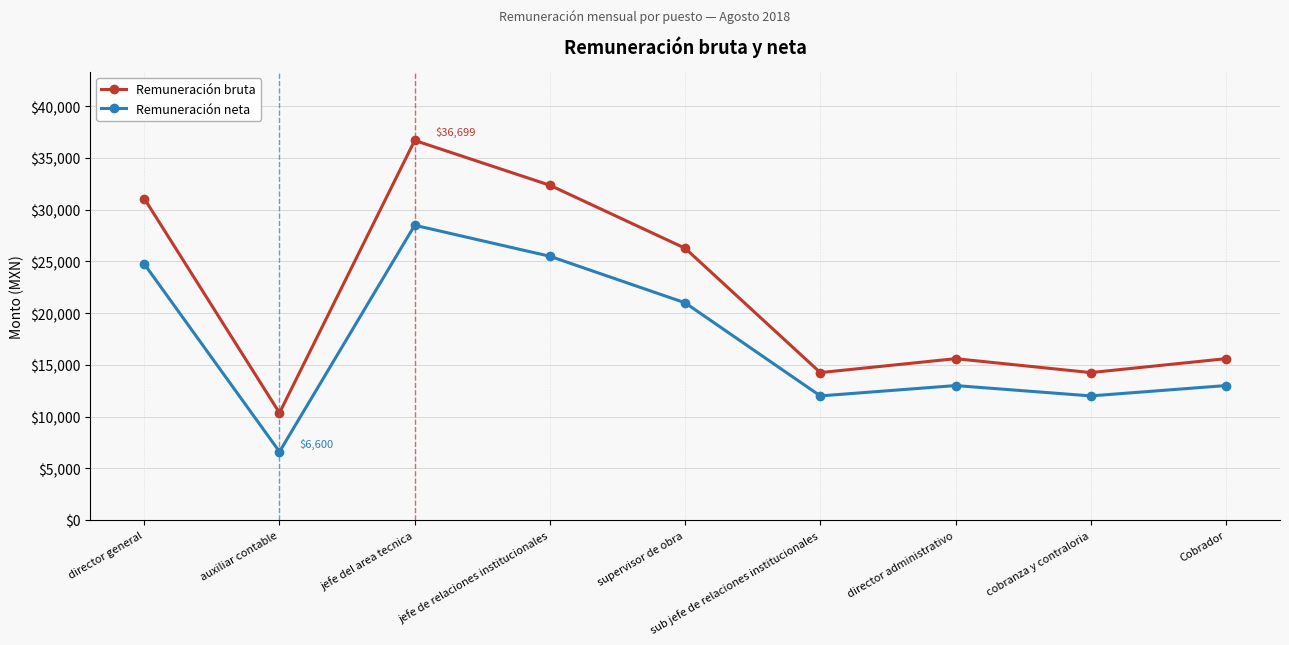

List the series in order of their overall mean, highest first.

Remuneración bruta, Remuneración neta